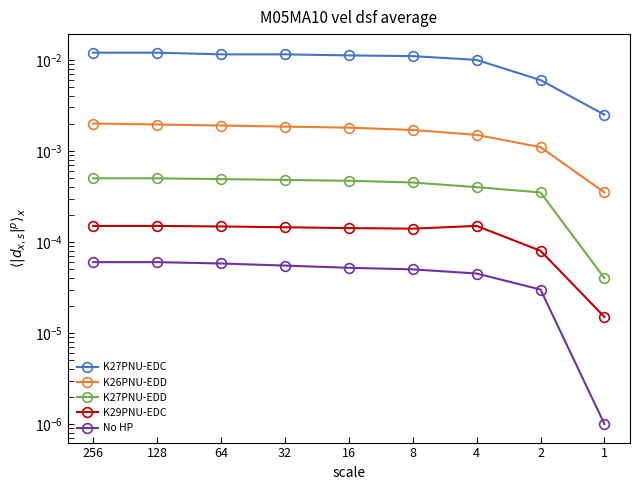

True or false: K26PNU-EDD and K29PNU-EDC intersect in this chart.

False